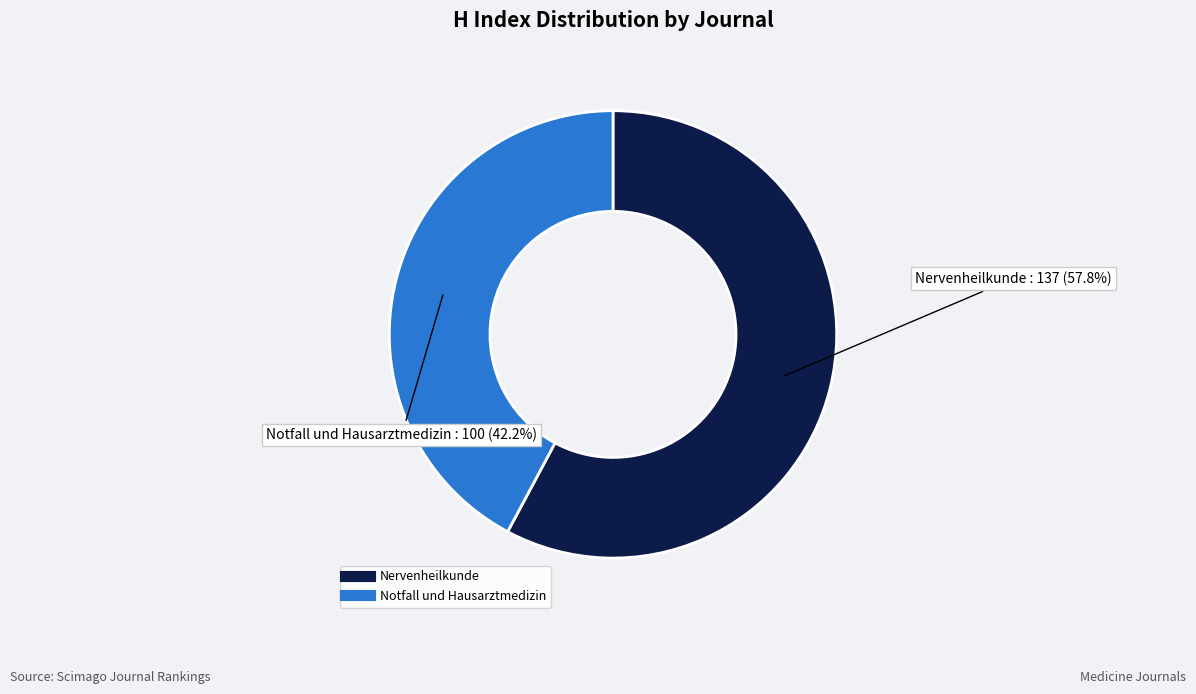

Rank the categories by value from highest to lowest.

Nervenheilkunde, Notfall und Hausarztmedizin